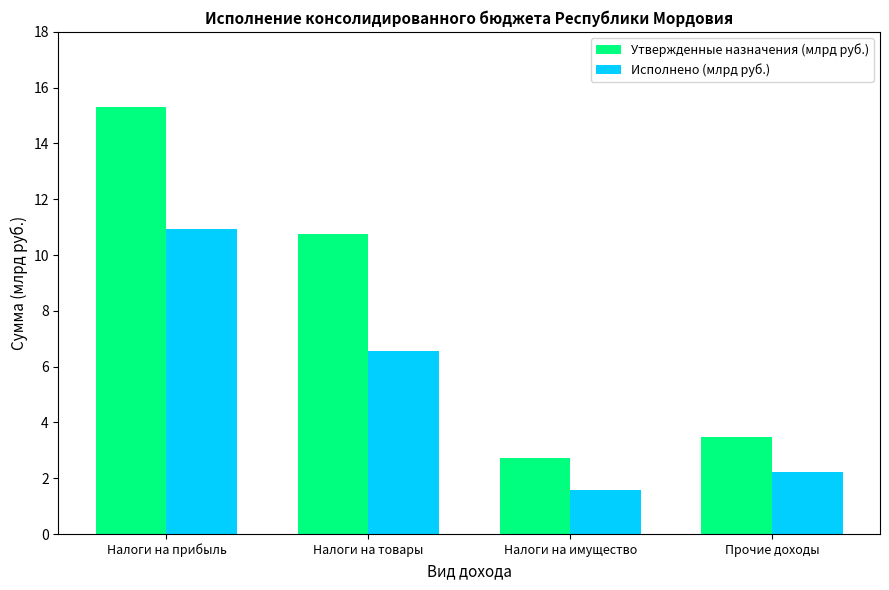

How many bars are there in total?

8